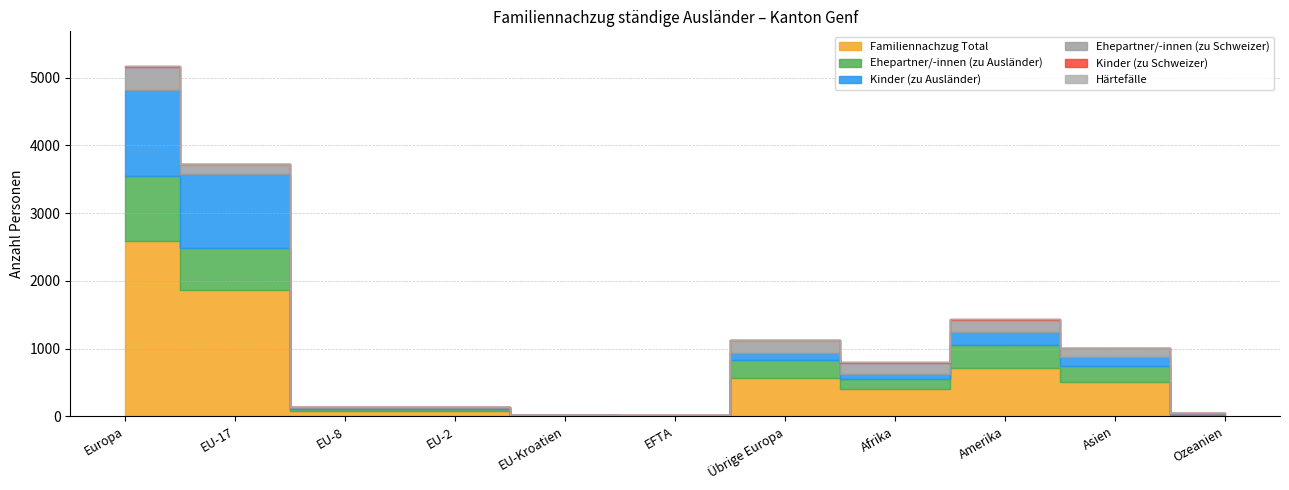

Reading left to right, what are all the values shown in this chart?

Familiennachzug Total: 2585	1859	71	72	7	8	568	402	718	502	25
Ehepartner/-innen (zu Ausländer): 956	620	34	38	6	1	257	156	337	237	10
Kinder (zu Ausländer): 1278	1093	33	30	0	7	115	72	191	143	12
Ehepartner/-innen (zu Schweizer): 343	145	4	4	1	0	189	163	179	120	3
Kinder (zu Schweizer): 3	1	0	0	0	0	2	9	9	1	0
Härtefälle: 1	0	0	0	0	0	1	0	1	0	0